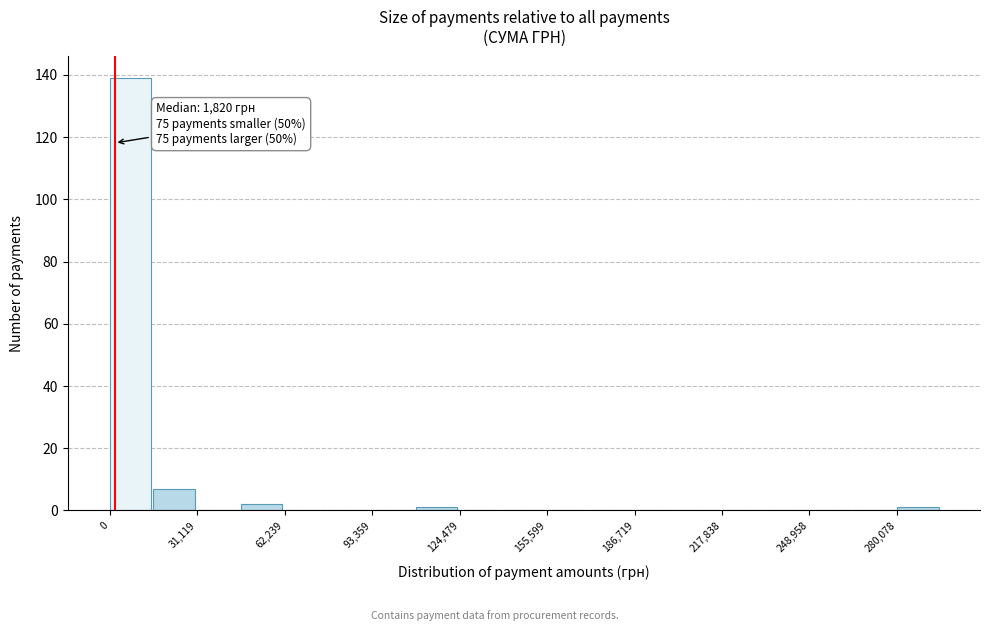

Around what value on the x-axis is the tallest bar? Give the approximate position of its centre, as read against the axis.

5000